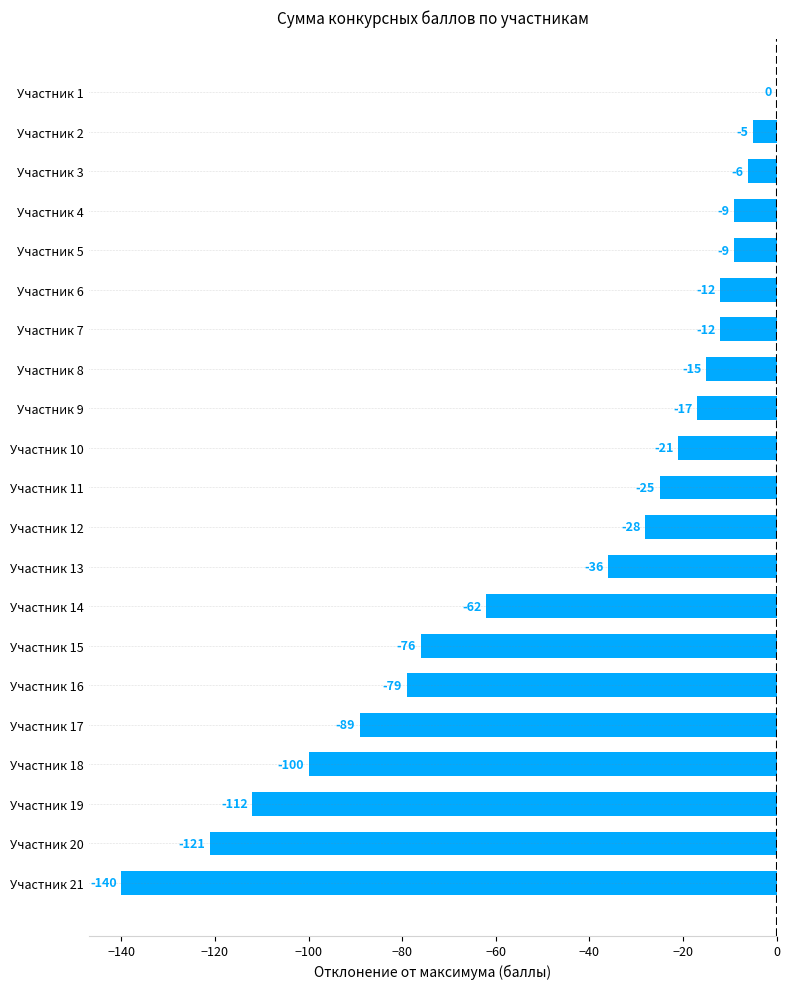

How many series are shown in this chart?

1